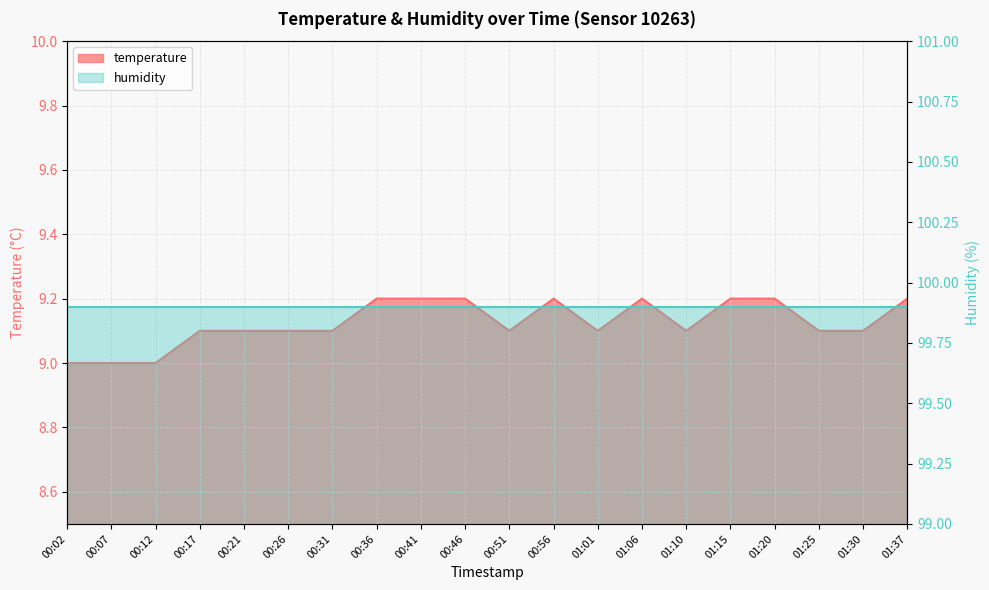

Reading left to right, extract all data points from this chart.

9.0	9.0	9.0	9.1	9.1	9.1	9.1	9.2	9.2	9.2	9.1	9.2	9.1	9.2	9.1	9.2	9.2	9.1	9.1	9.2